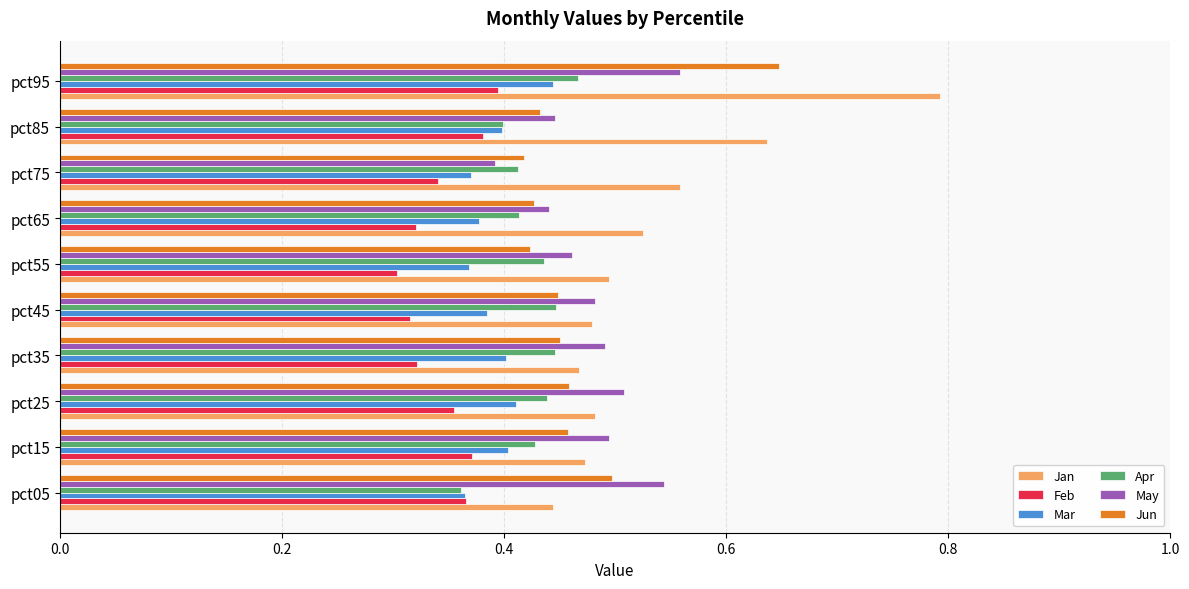

At which label does May reach its minimum?

pct75